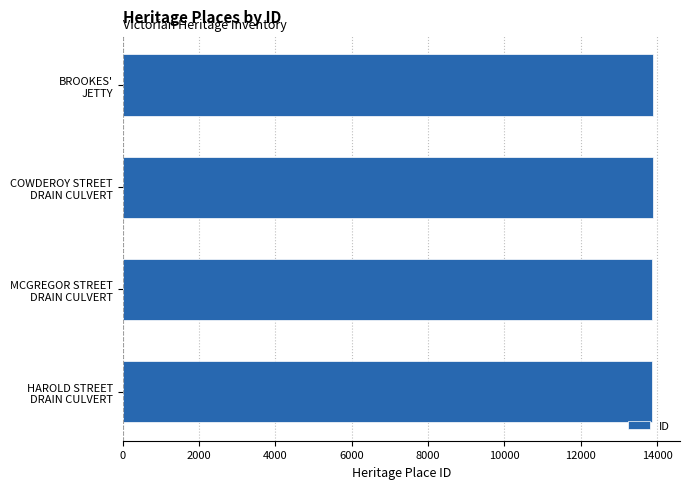

What is the average value?

13882